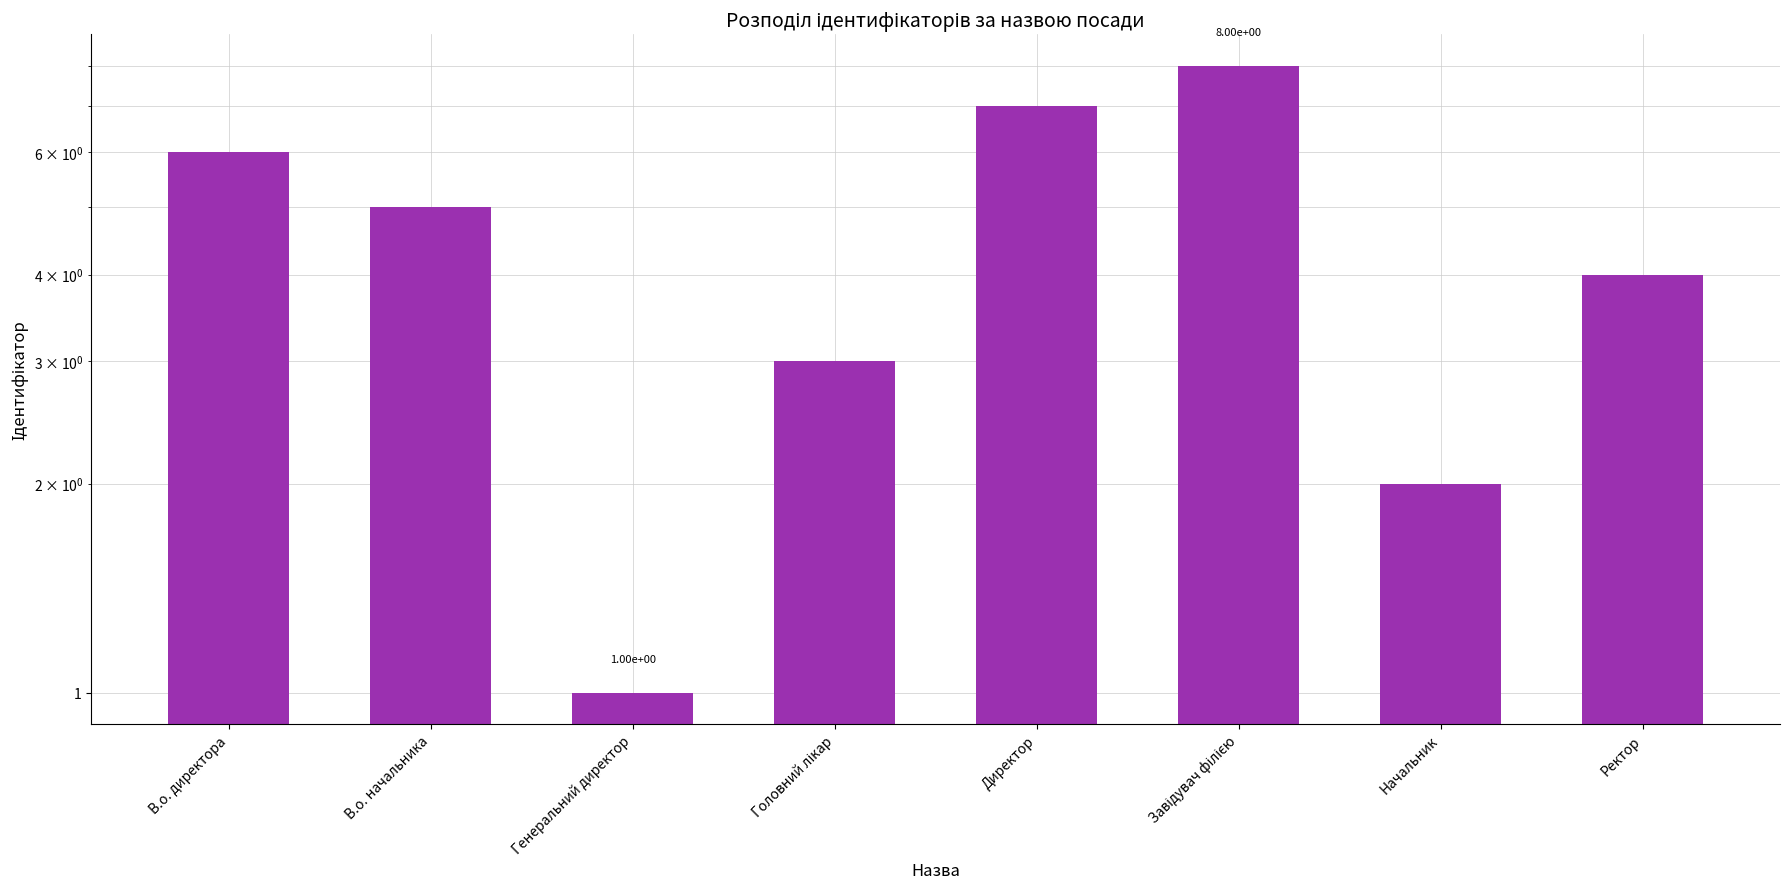

Reading right to left, list all the values displayed in this chart.

Ректор=4	Начальник=2	Завідувач філією=8	Директор=7	Головний лікар=3	Генеральний директор=1	В.о. начальника=5	В.о. директора=6